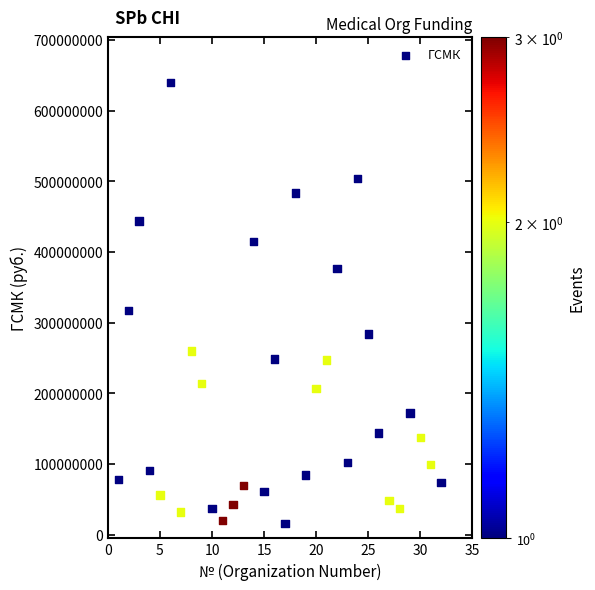

What Y value in the scatter plot is closest to 327687440?

317041921